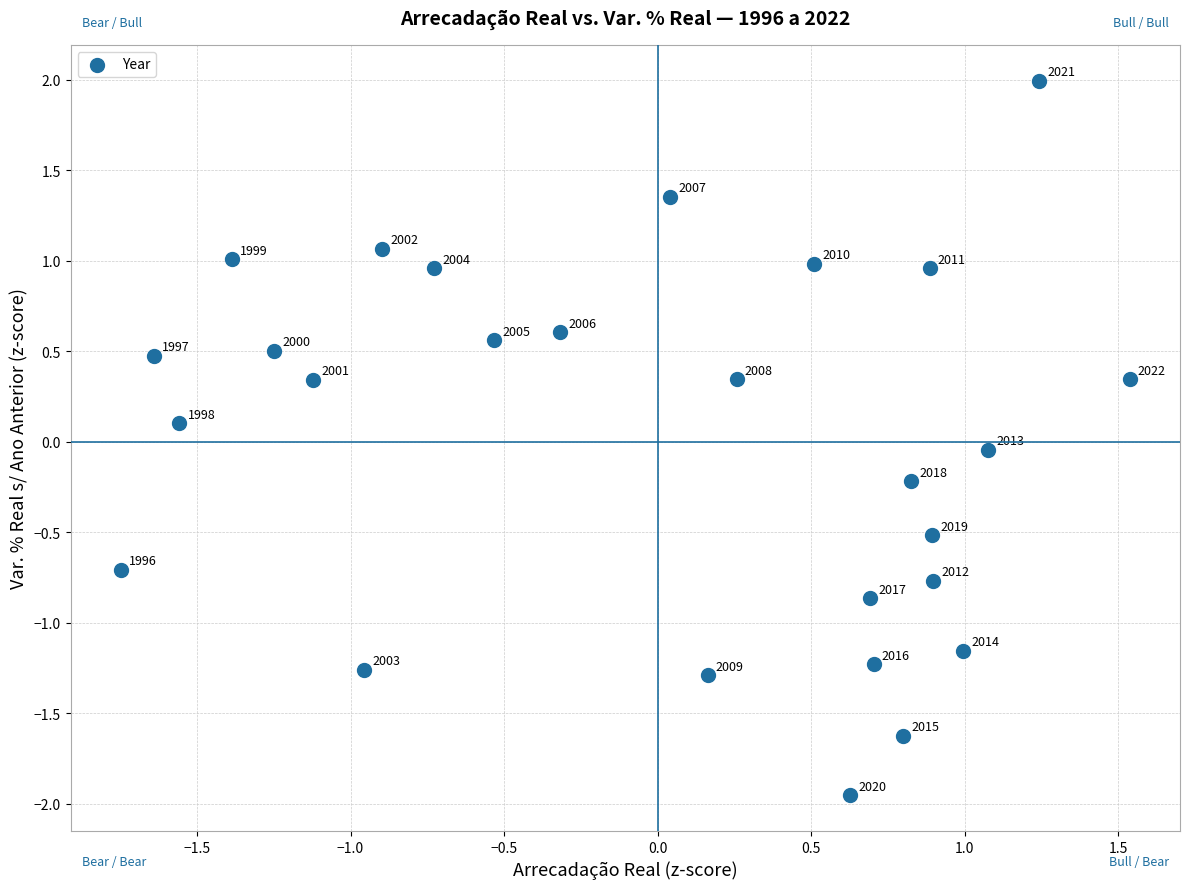

What is the range of Y values (max minus min)?

3.9